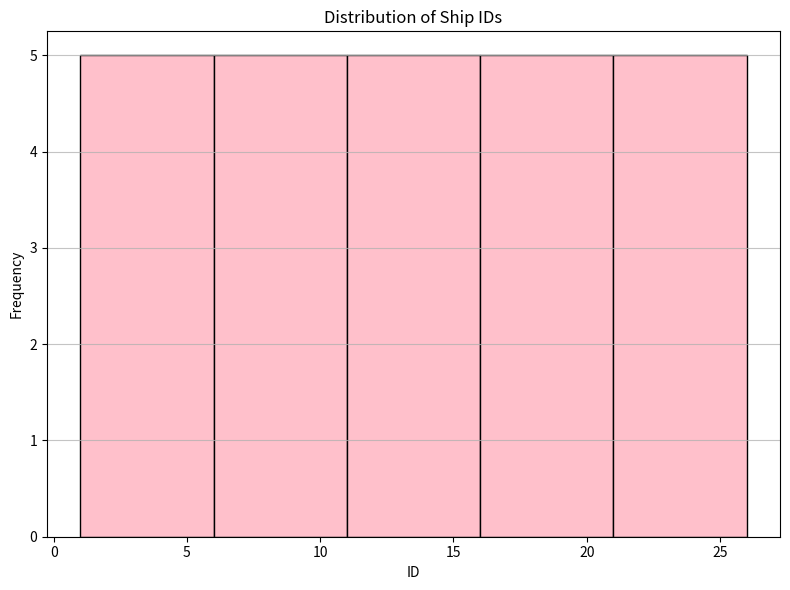

Reading left to right, list every bar in this chart as the range it spans on the x-axis followed by its height. The values are not printed on the chart, so give them approximately, as read against the axis.

1 to 6: 5
6 to 11: 5
11 to 16: 5
16 to 21: 5
21 to 26: 5